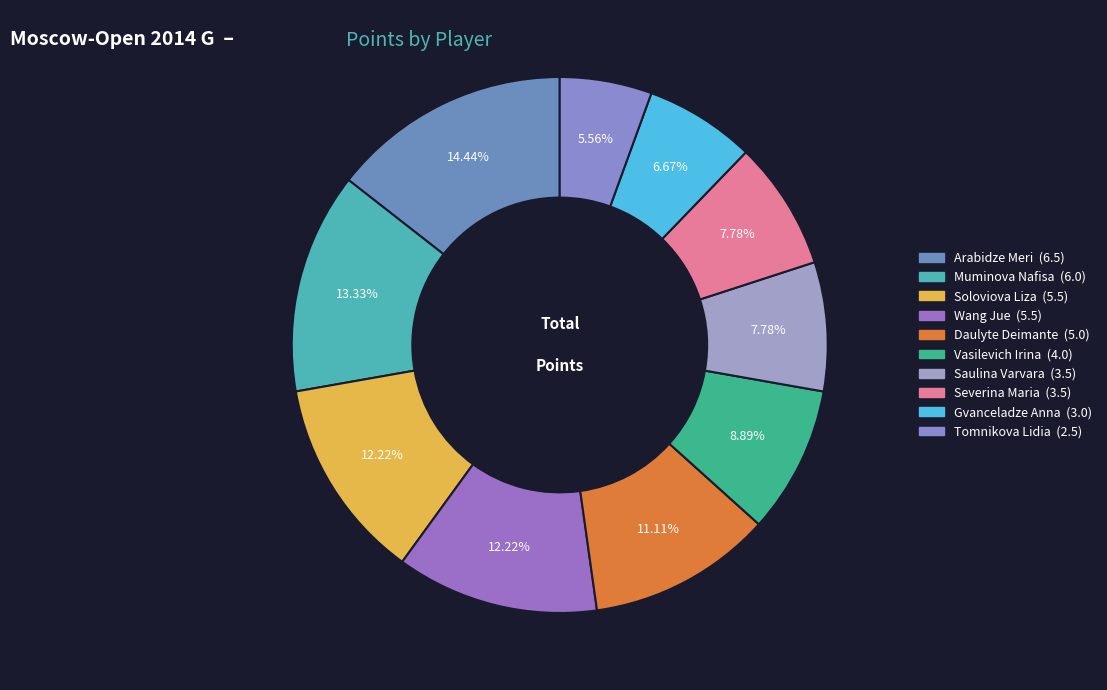

To the nearest percent, what is the difference between the Vasilevich Irina and Saulina Varvara slice percentages?

1%